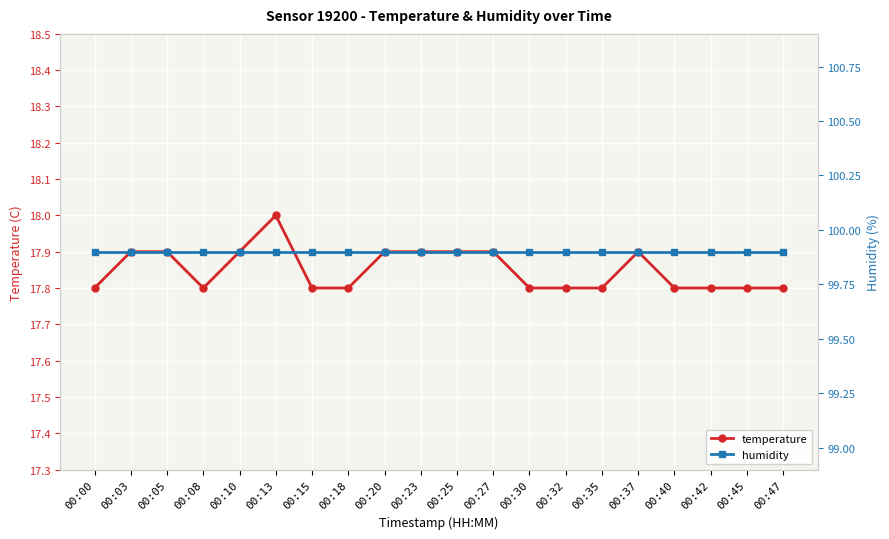

True or false: humidity and temperature cross at least once.

False